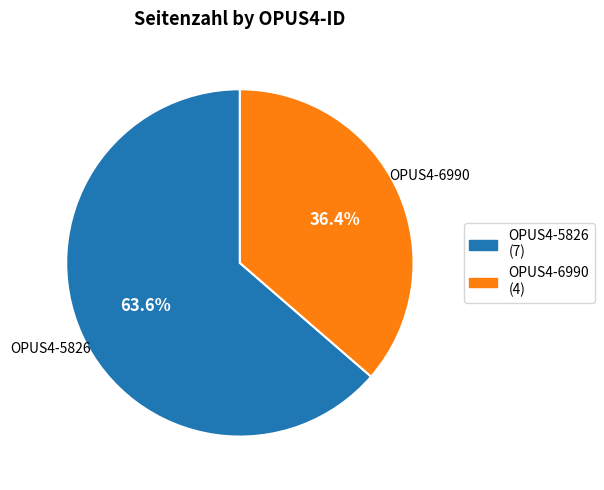

Is OPUS4-6990 the majority of the pie?

No